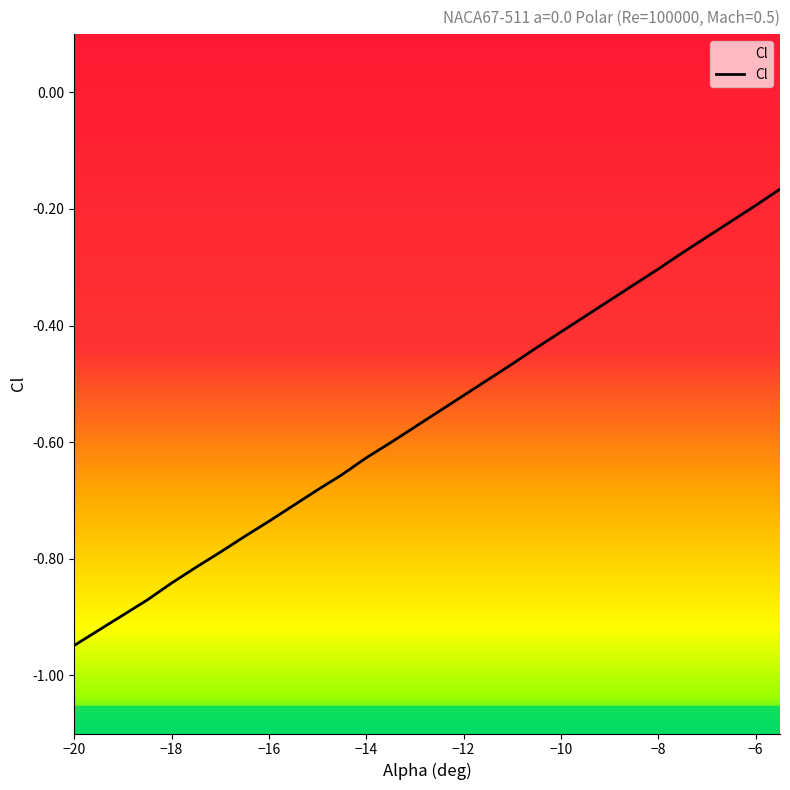

How many categories are shown in the chart?

30